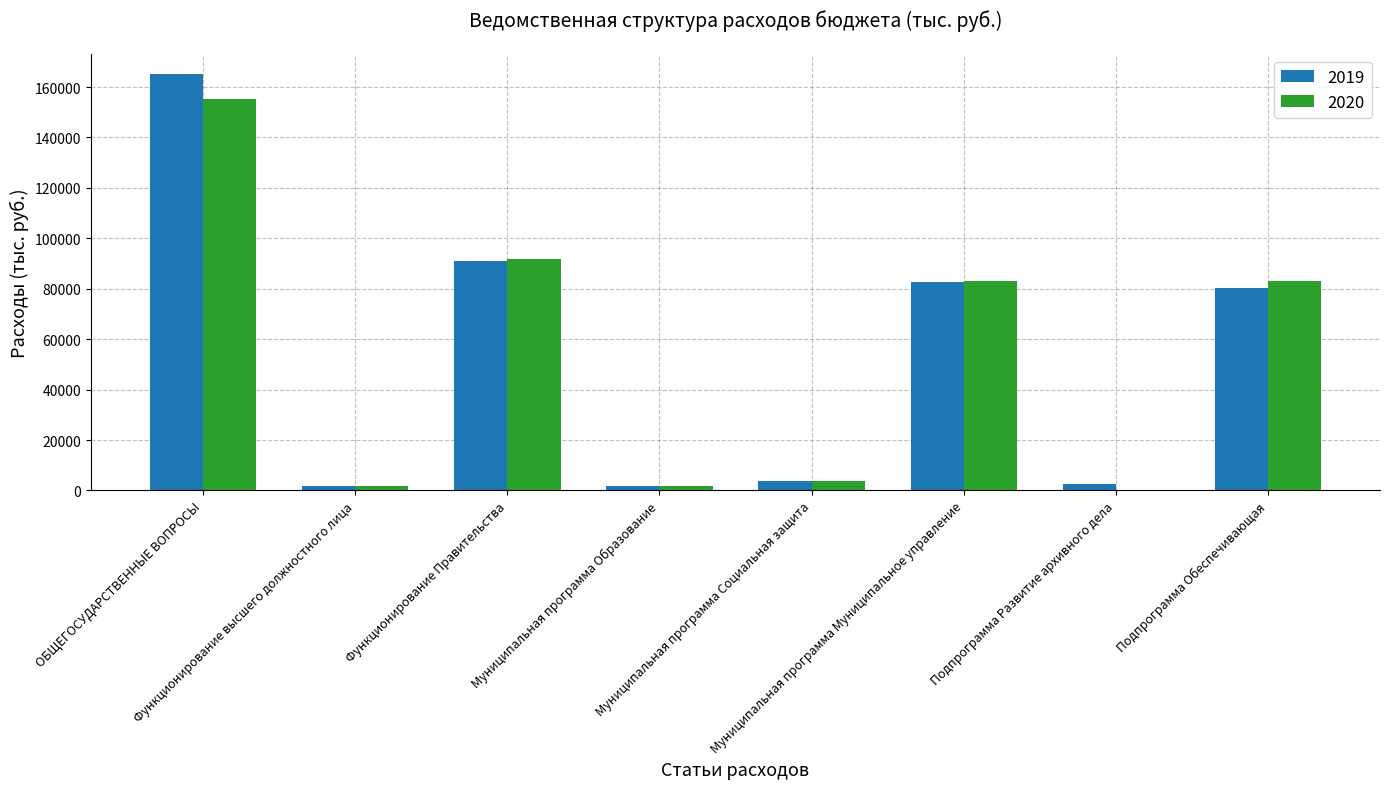

Which category has the highest value in the 2019 series?

ОБЩЕГОСУДАРСТВЕННЫЕ ВОПРОСЫ